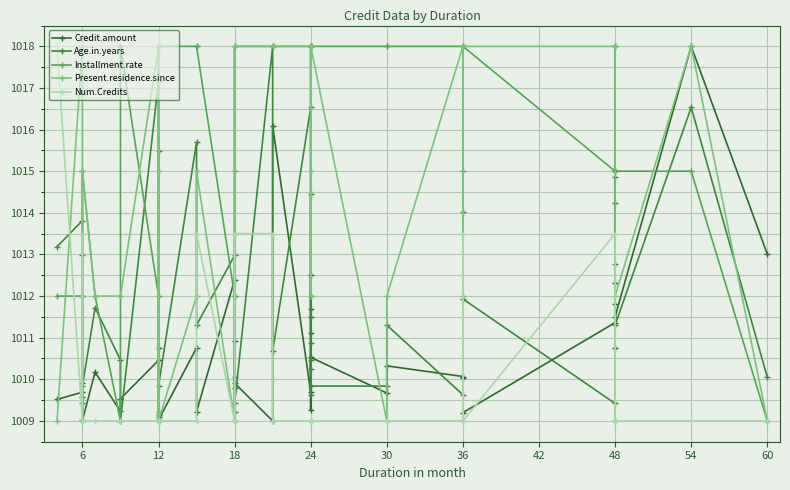

What is the label of the 34th point from the right?

36